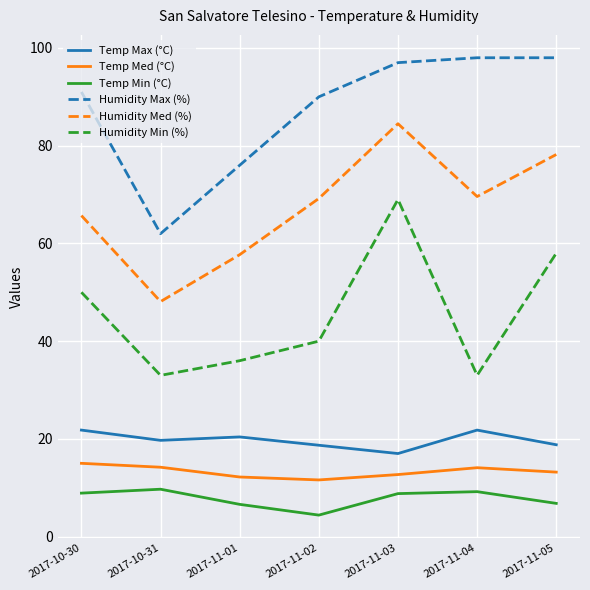

True or false: Humidity Min (%) and Humidity Med (%) intersect in this chart.

False